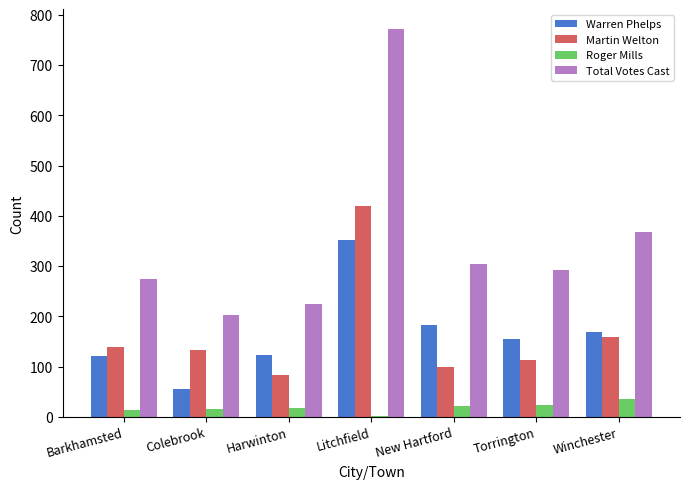

Does the chart contain stacked bars?

No